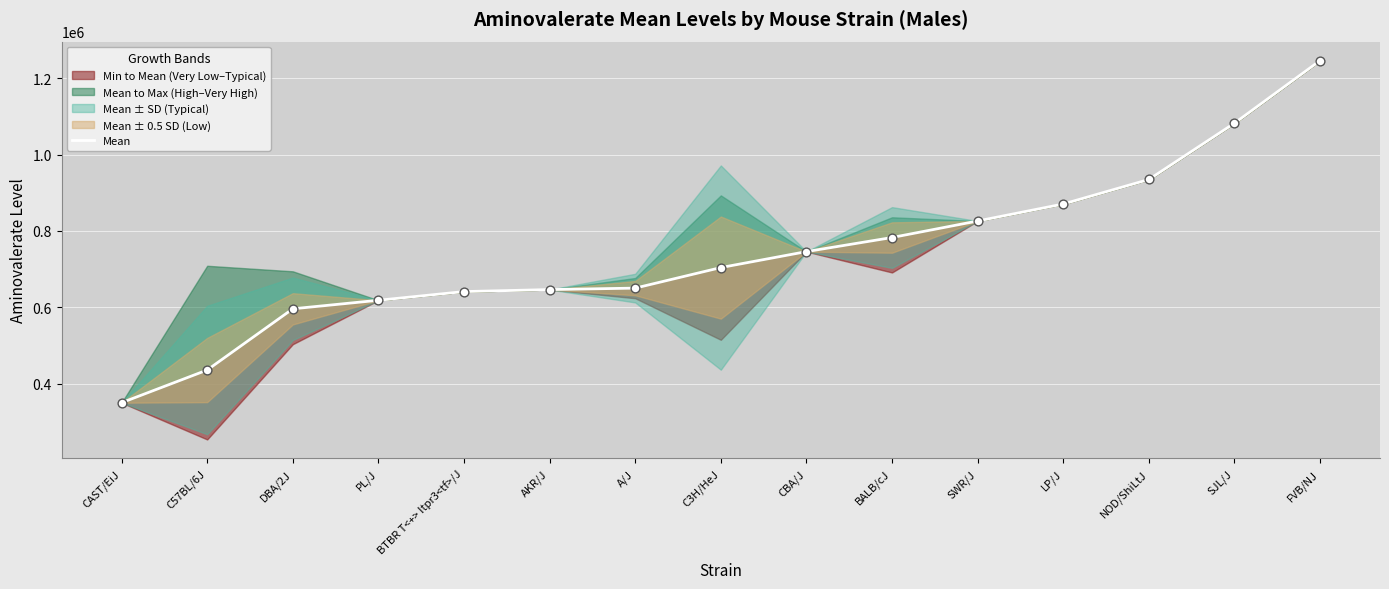

Approximately how many times larger is the value at NOD/ShiLtJ compared to CBA/J?

1.3